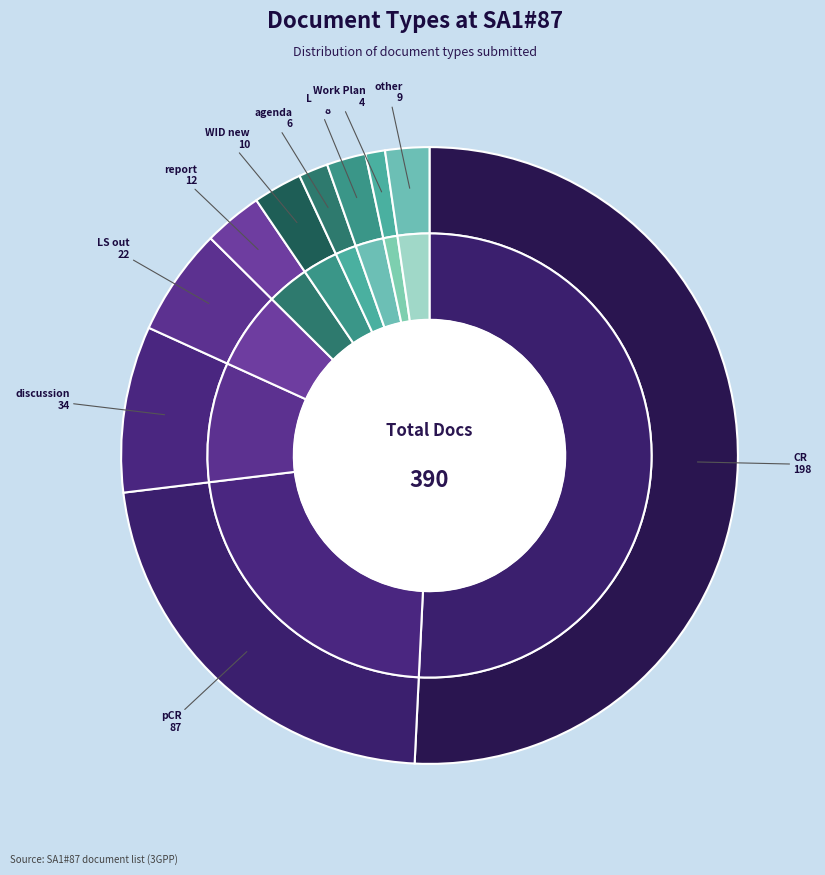

To the nearest percent, what is the combined percentage of Work Plan and LS in?

3%